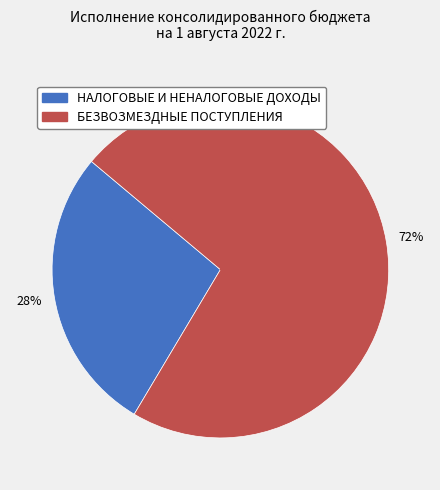

How many segments does this pie chart have?

2